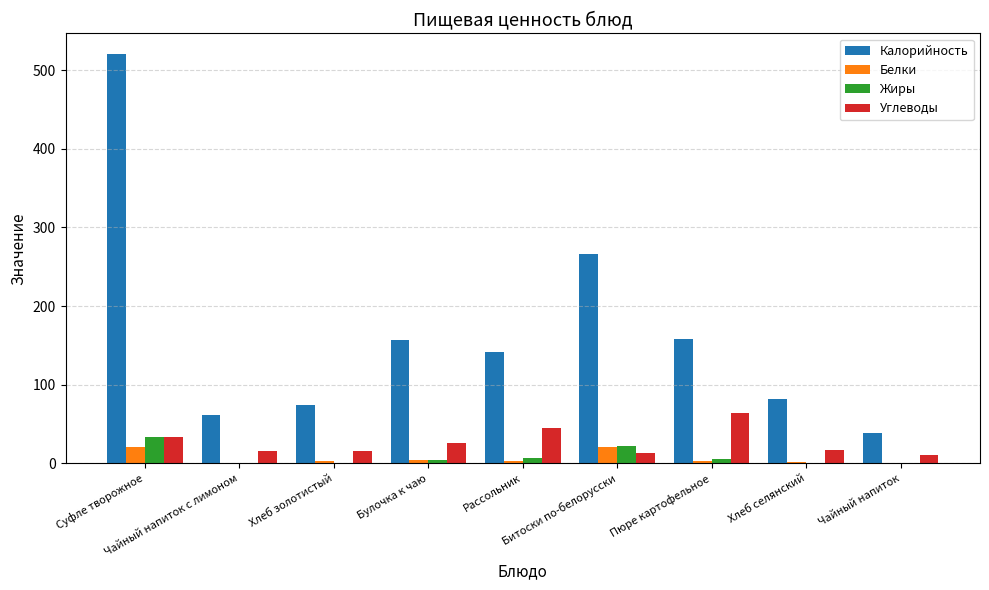

How many groups of bars are there?

9